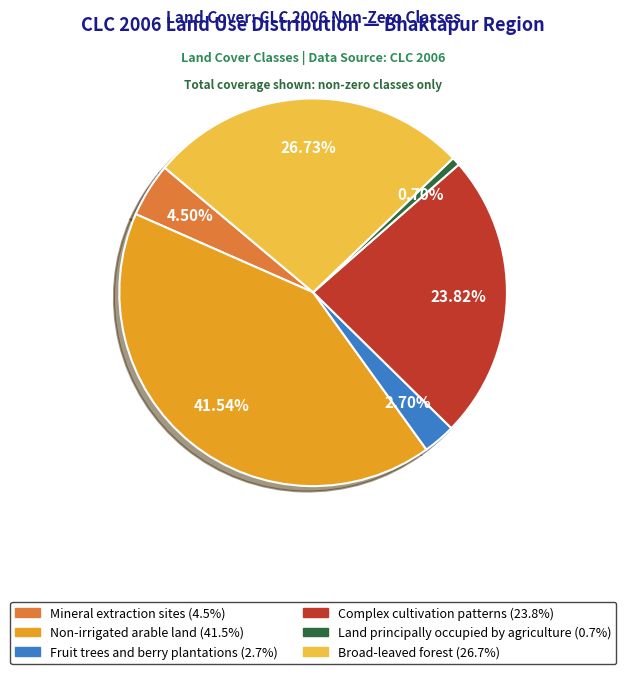

True or false: Broad-leaved forest accounts for 17% of the total.

False